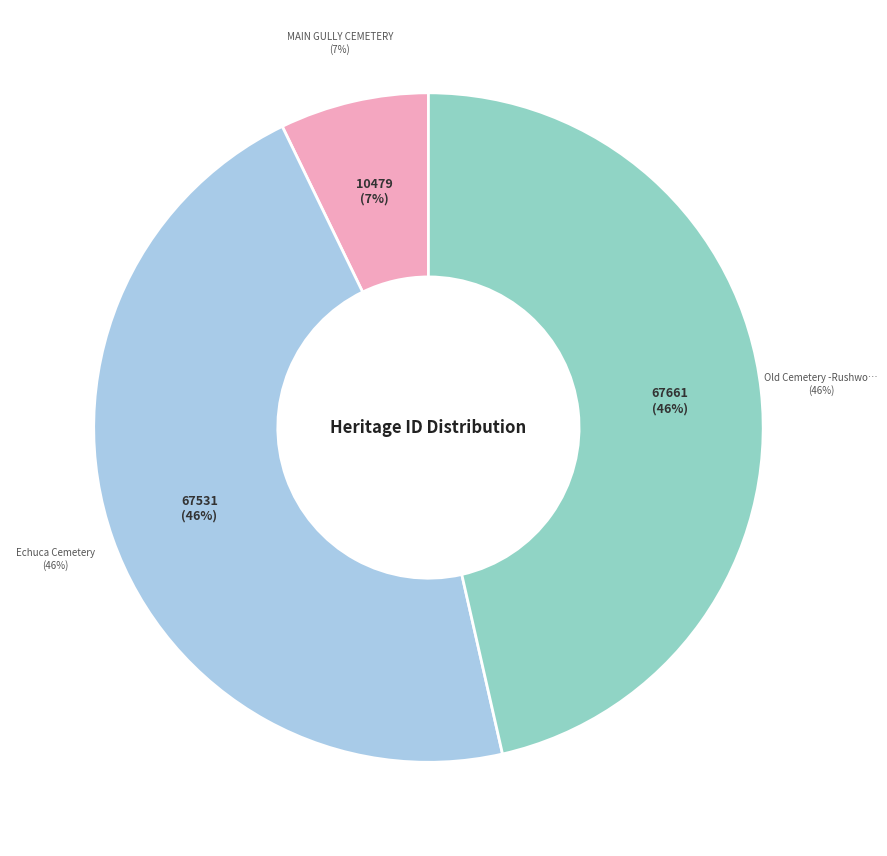

Rank the categories by value from highest to lowest.

Old Cemetery -Rushworth Historic Area, Echuca Cemetery, MAIN GULLY CEMETERY